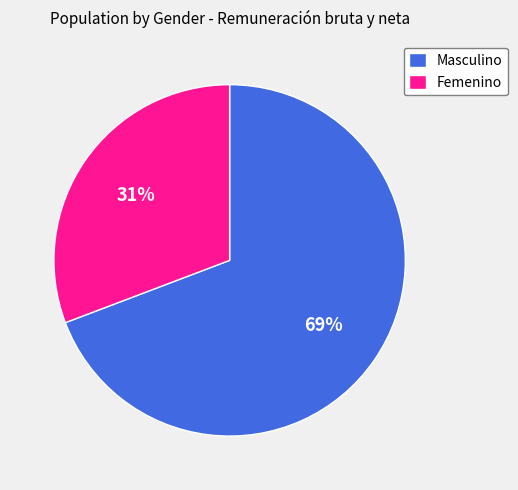

To the nearest percent, what is the average slice percentage?

50%